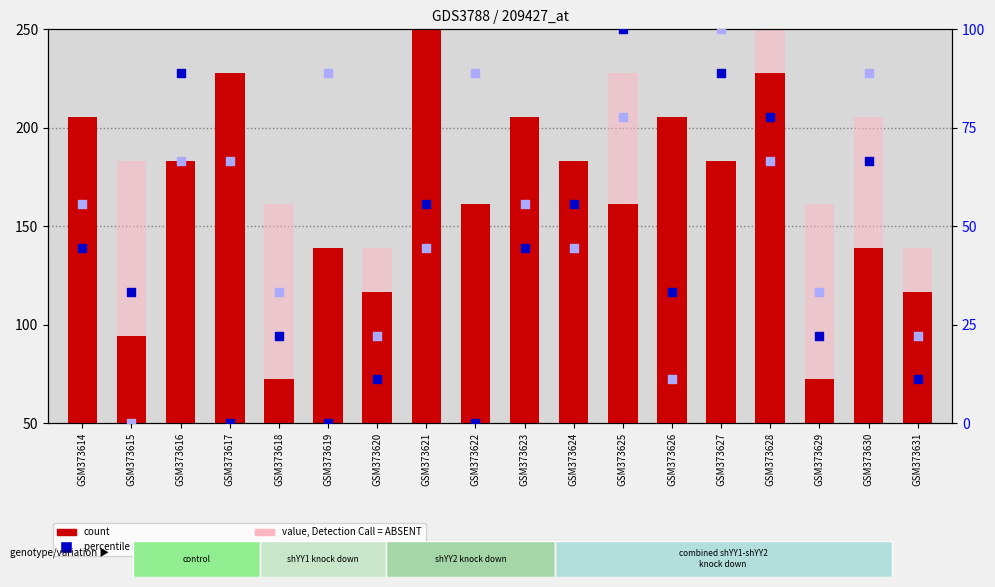

Which series reaches the minimum Y coordinate?

percentile rank within the sample